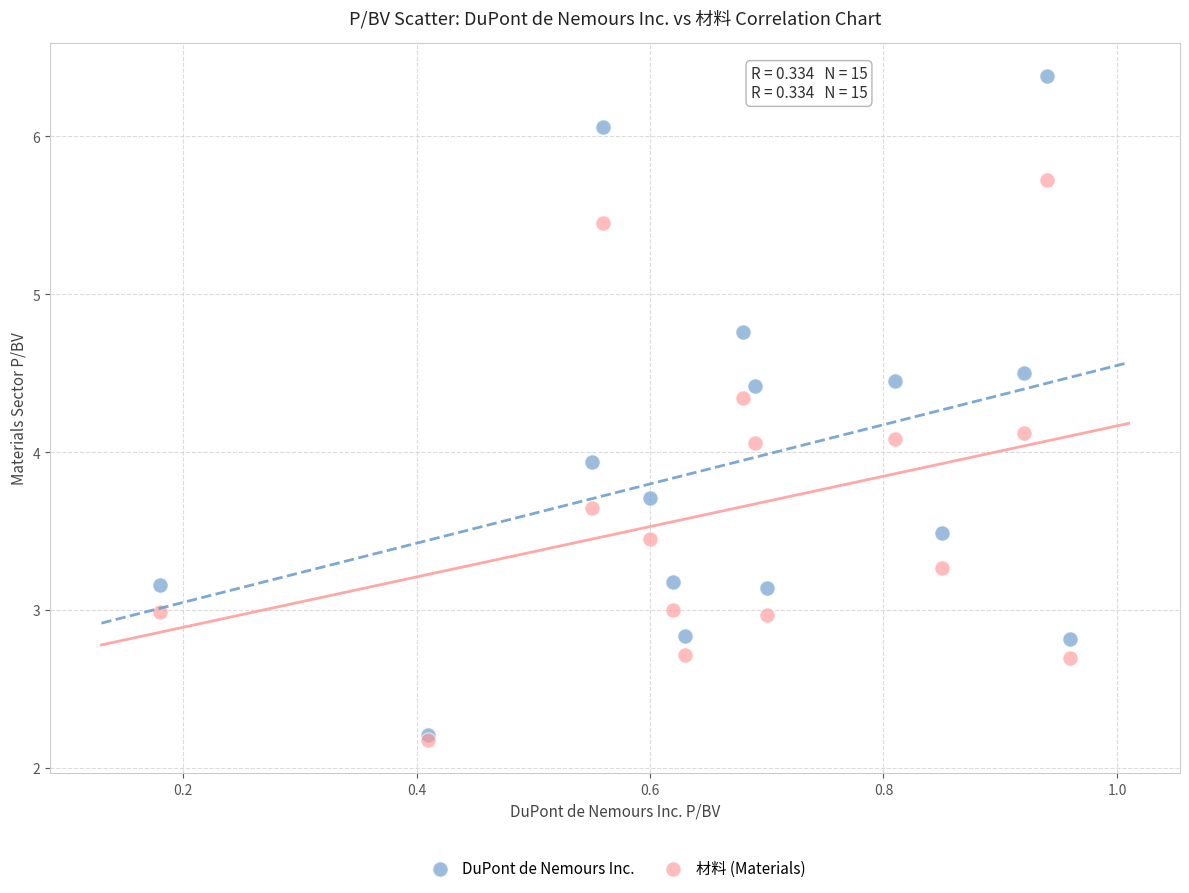

What are all the series names shown in the legend?

DuPont de Nemours Inc., 材料 (Materials)